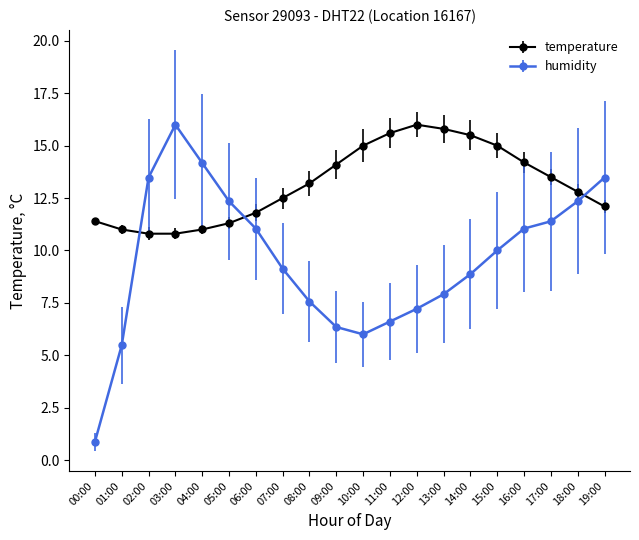

What is the spread (max minus min) of values at 01:00?

5.5